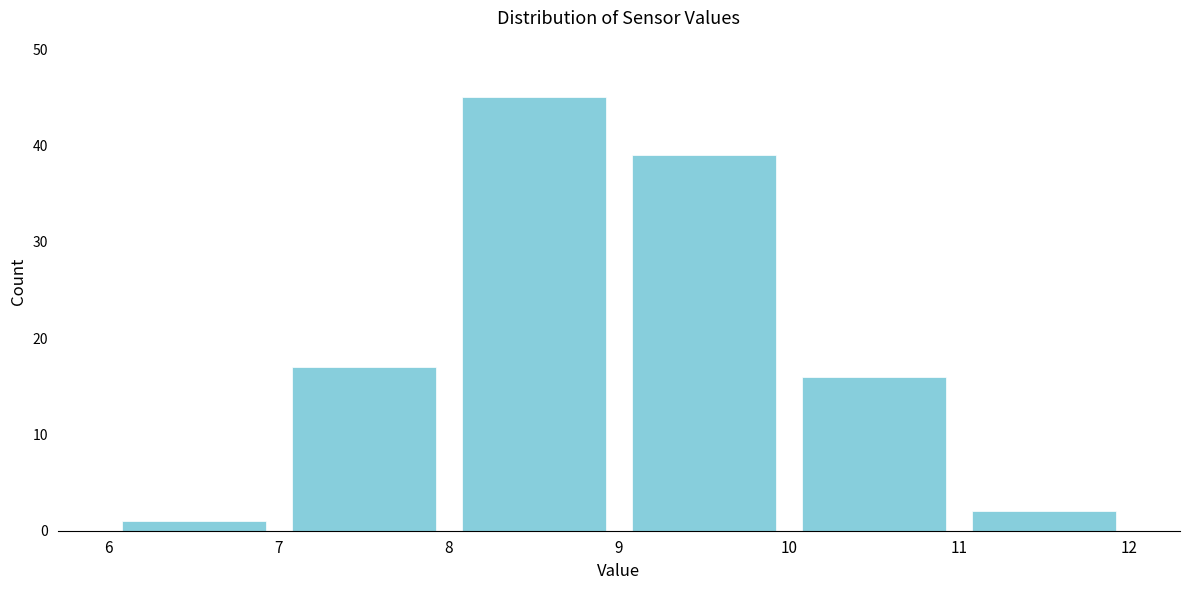

How tall is the bar that spans 8 to 9 on the x-axis? The values are not printed on the chart, so give them approximately, as read against the axis.

45